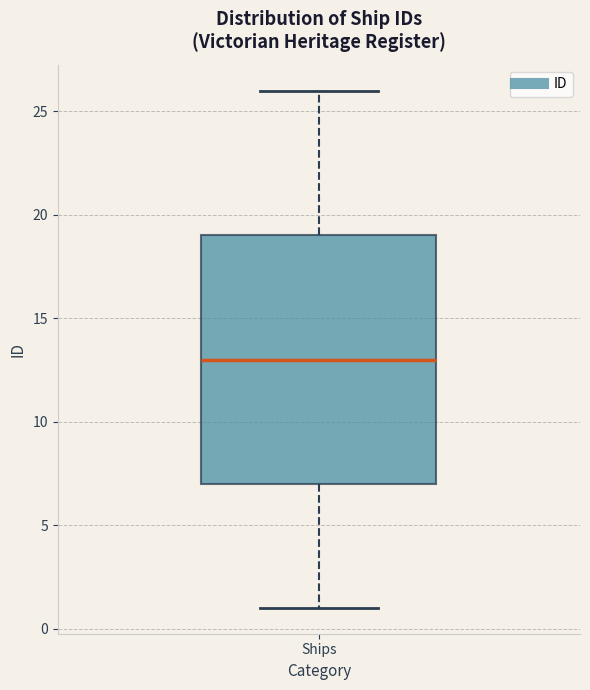

Where does the median line of the box for Ships sit on the y-axis? The values are not printed on the chart, so give them approximately, as read against the axis.

13